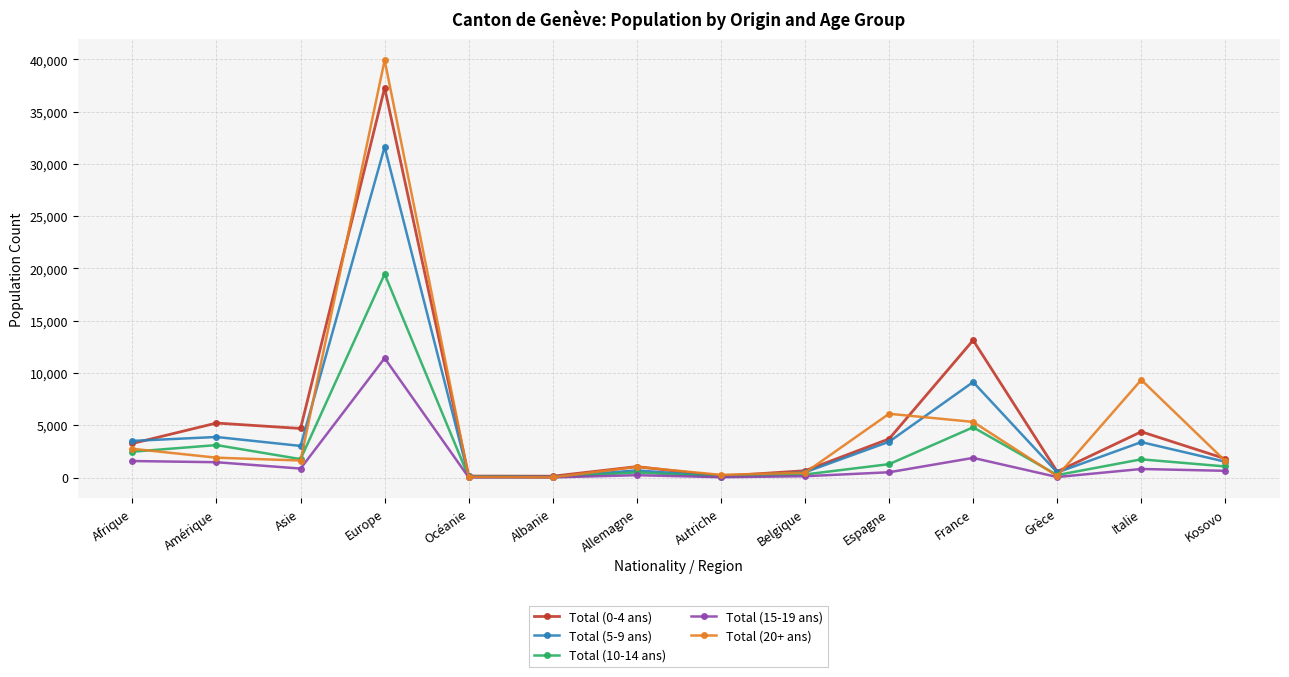

At which category does the chart reach its peak across all series?

Europe